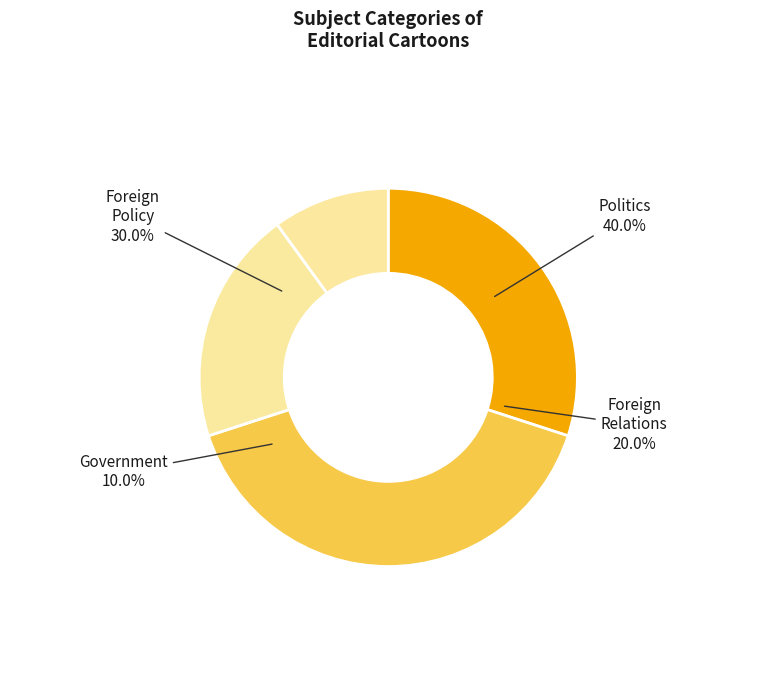

Is there any slice that represents more than half of the pie?

No